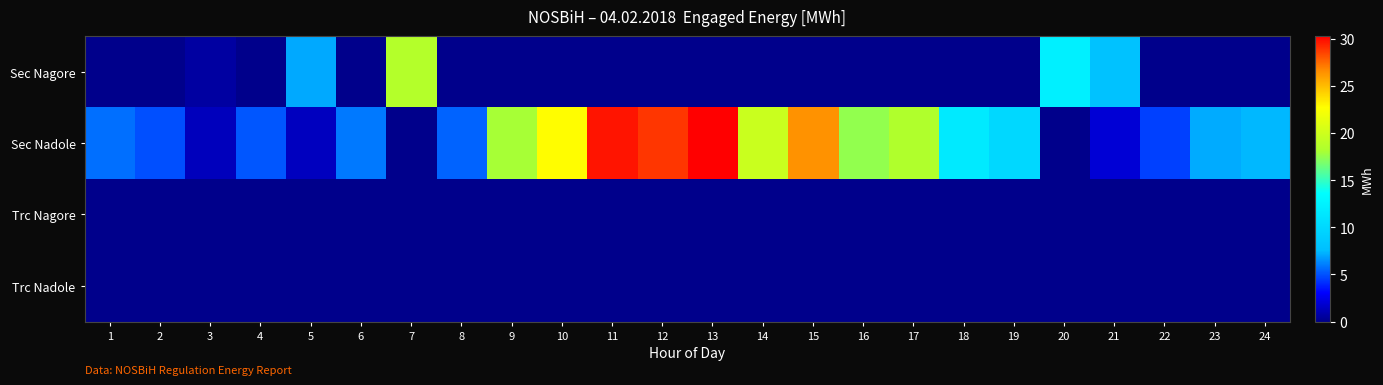

Which series has the largest total across all categories?

Sec Nadole